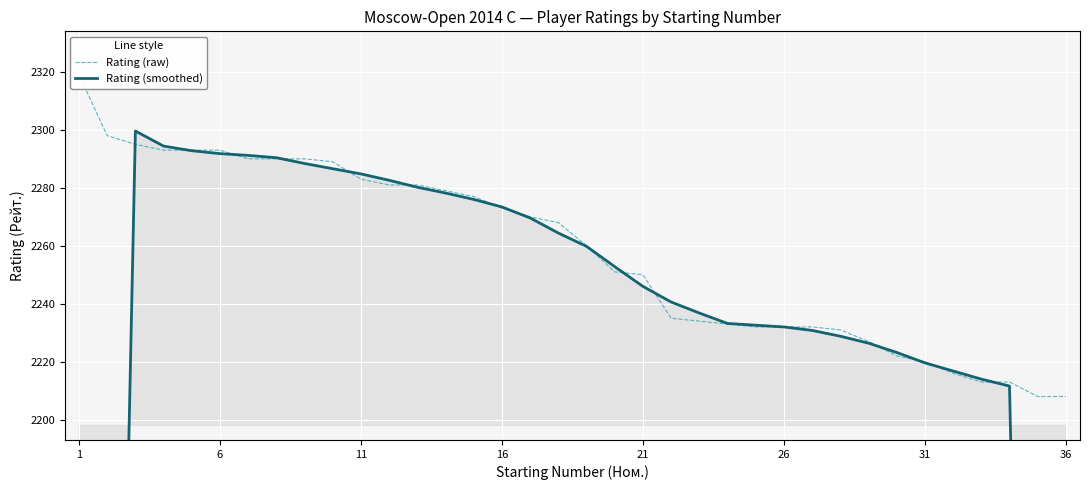

Reading left to right, transcribe all the data shown in this chart.

Rating (raw): 2319.0	2298.0	2295.0	2293.0	2293.0	2293.0	2290.0	2290.0	2290.0	2289.0	2283.0	2281.0	2281.0	2279.0	2277.0	2273.0	2270.0	2268.0	2260.0	2251.0	2250.0	2235.0	2234.0	2233.0	2232.0	2232.0	2232.0	2231.0	2227.0	2222.0	2220.0	2216.0	2213.0	2213.0	2208.0	2208.0
Rating (smoothed): 1382.4	1841.0	2299.6	2294.4	2292.8	2291.8	2291.2	2290.4	2288.4	2286.6	2284.8	2282.6	2280.2	2278.2	2276.0	2273.4	2269.6	2264.4	2259.8	2252.8	2246.0	2240.6	2236.8	2233.2	2232.6	2232.0	2230.8	2228.8	2226.4	2223.2	2219.6	2216.8	2214.0	2211.6	1768.4	1325.8